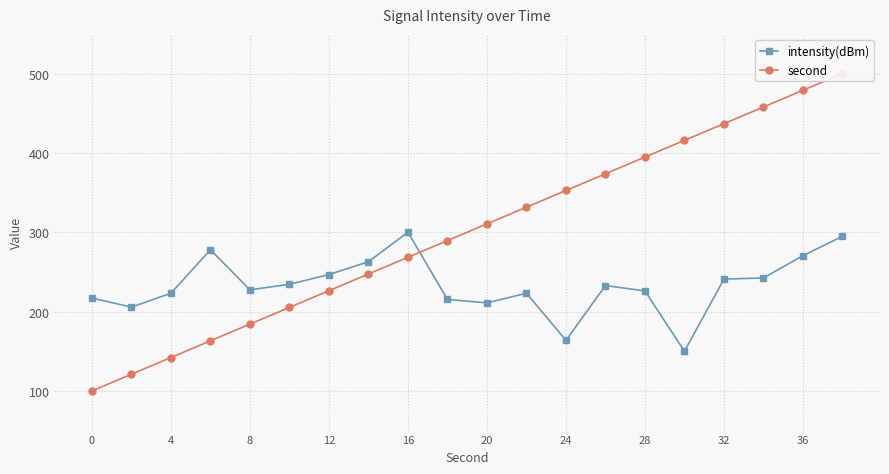

Reading left to right, what are all the values shown in this chart?

intensity(dBm): 217.1	205.6	223.1	278.0	227.4	234.3	246.7	262.9	300.0	215.2	211.0	223.1	163.7	232.9	225.9	150.0	240.9	242.4	270.5	294.8
second: 100.0	121.1	142.1	163.2	184.2	205.3	226.3	247.4	268.4	289.5	310.5	331.6	352.6	373.7	394.7	415.8	436.8	457.9	478.9	500.0